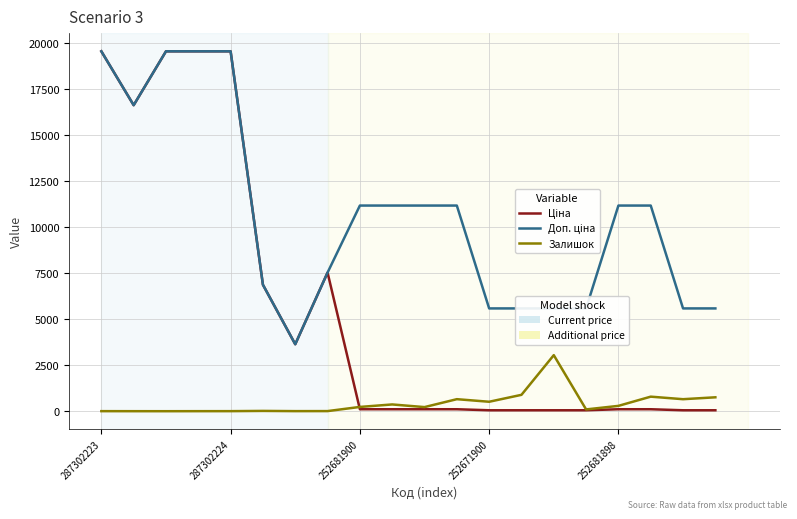

What is the greatest value displayed?

19542.7